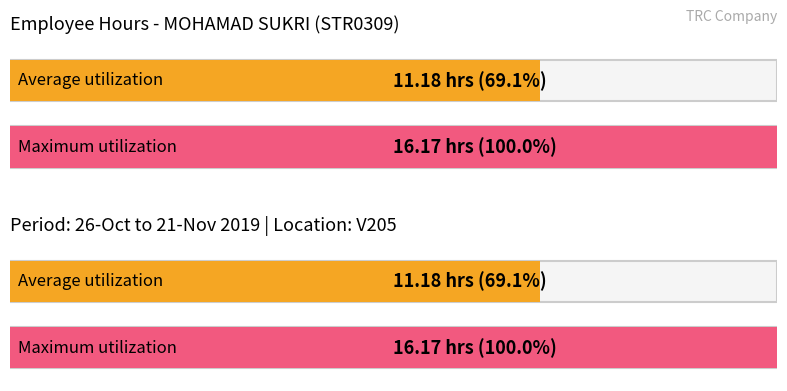

What is the maximum value shown in the chart?

16.2